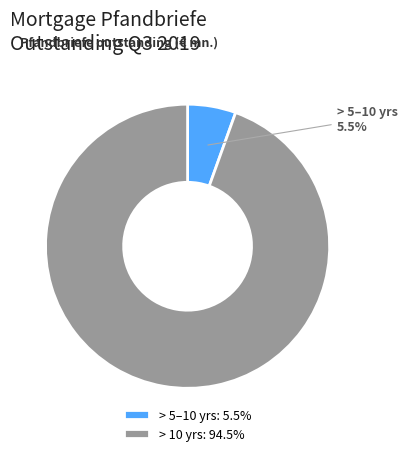

What is the largest slice in the pie chart?

> 10 yrs: 94.5%